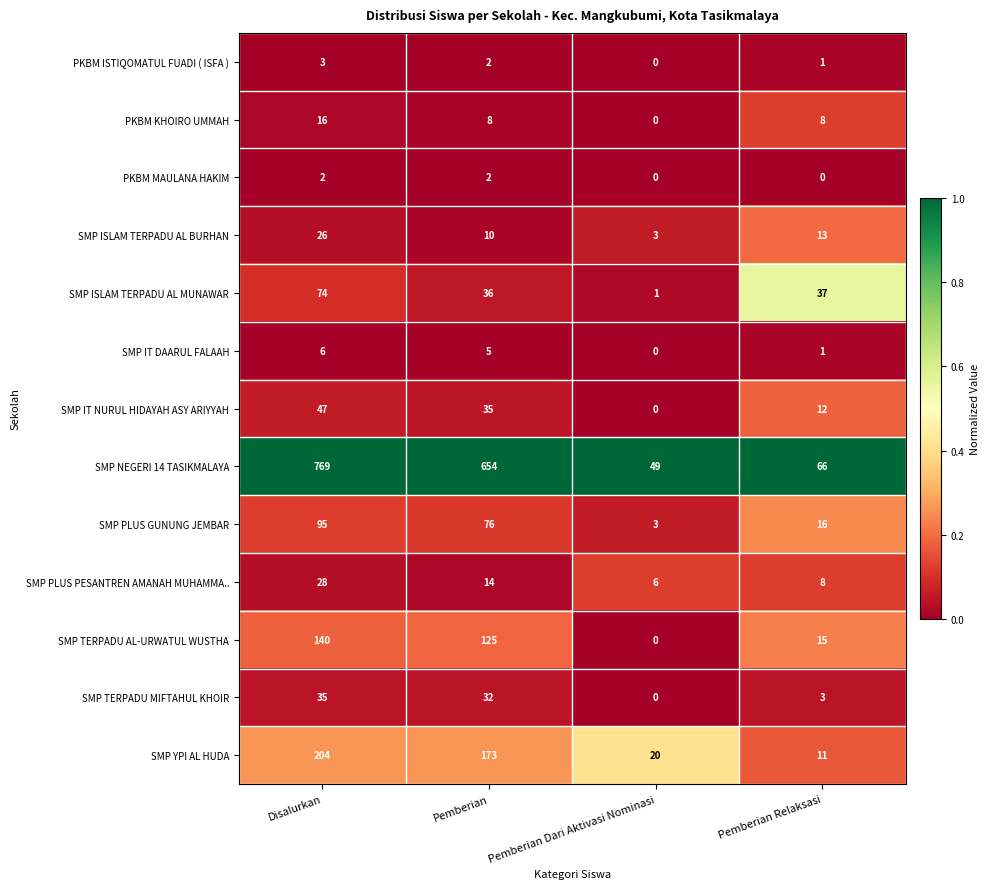

Which series has the largest total across all categories?

SMP NEGERI 14 TASIKMALAYA